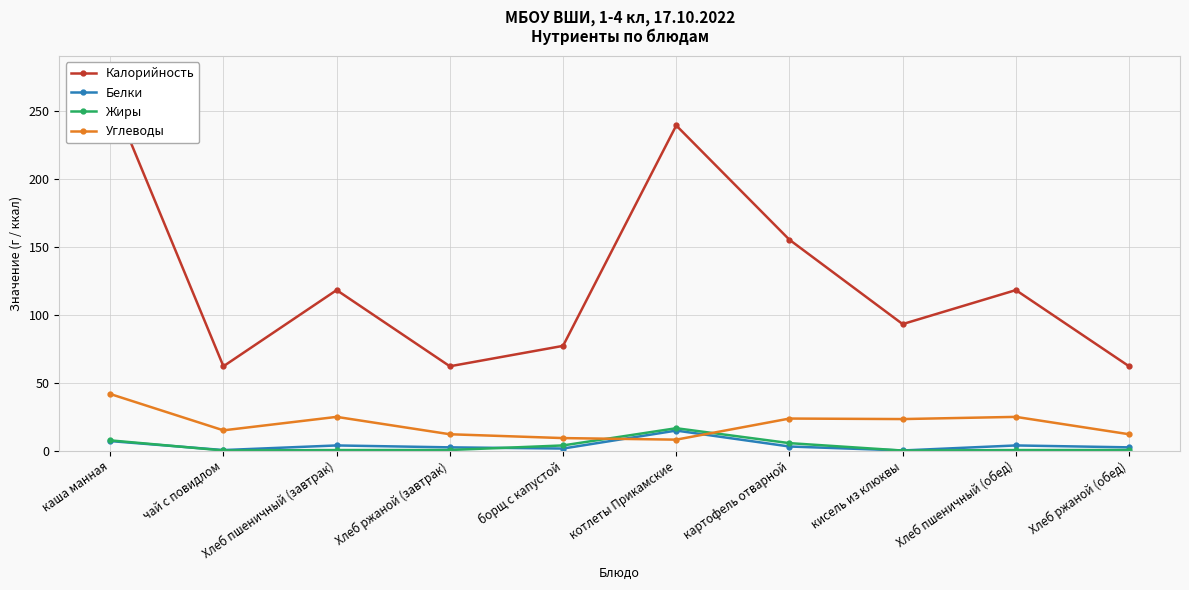

What position from the left is картофель отварной?

7